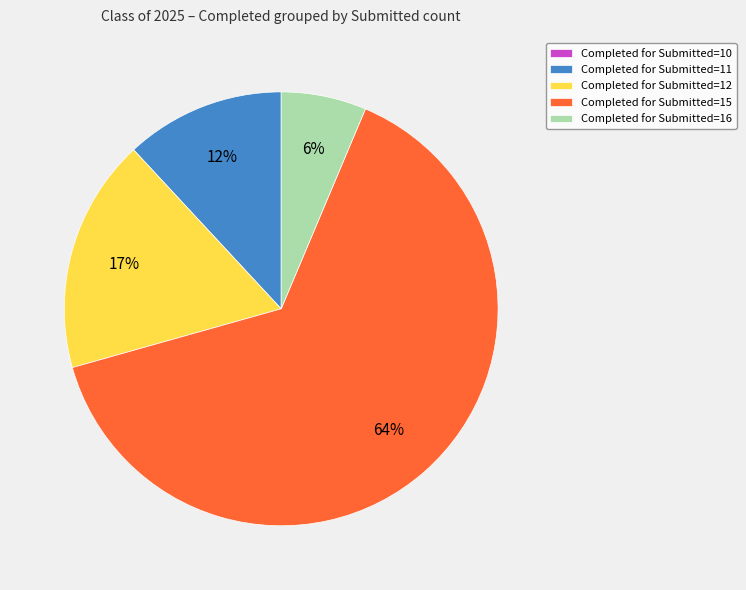

Does Completed for Submitted=15 account for over 50% of the chart?

Yes